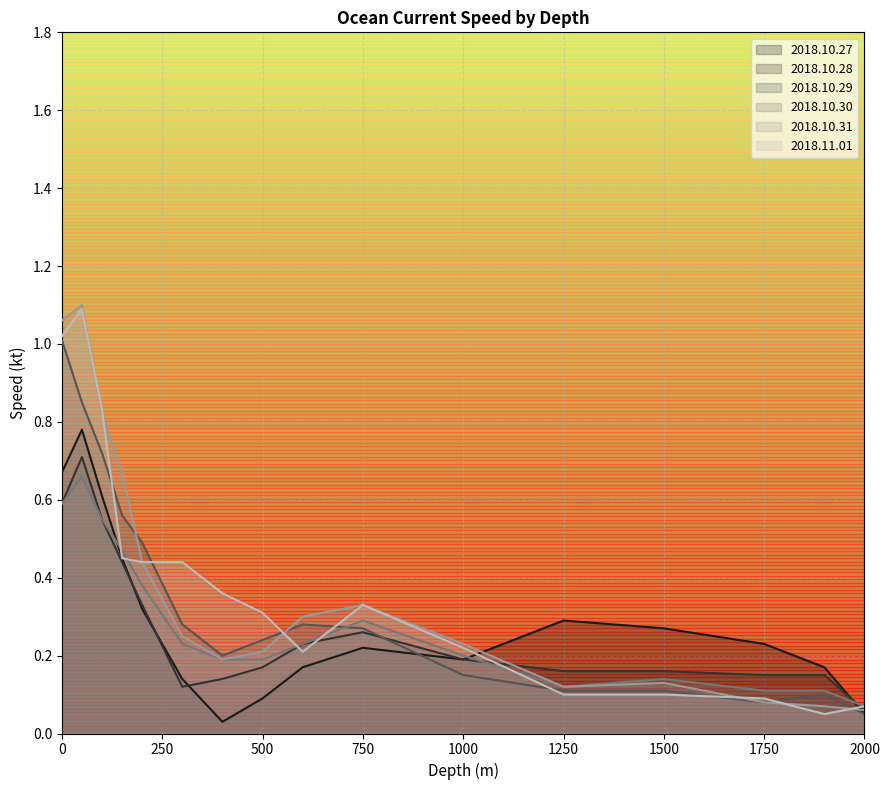

Which series has the largest range (max minus min)?

2018.10.31